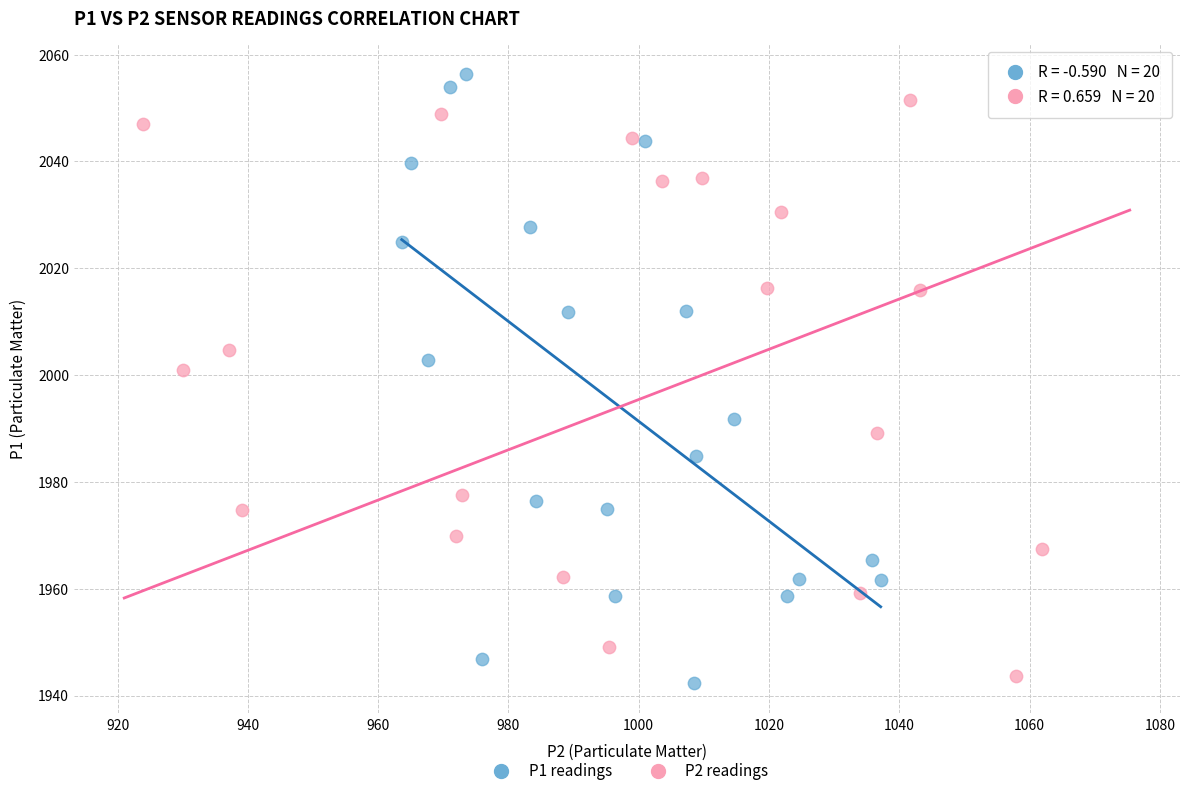

Which series contains the highest Y value?

P1 readings